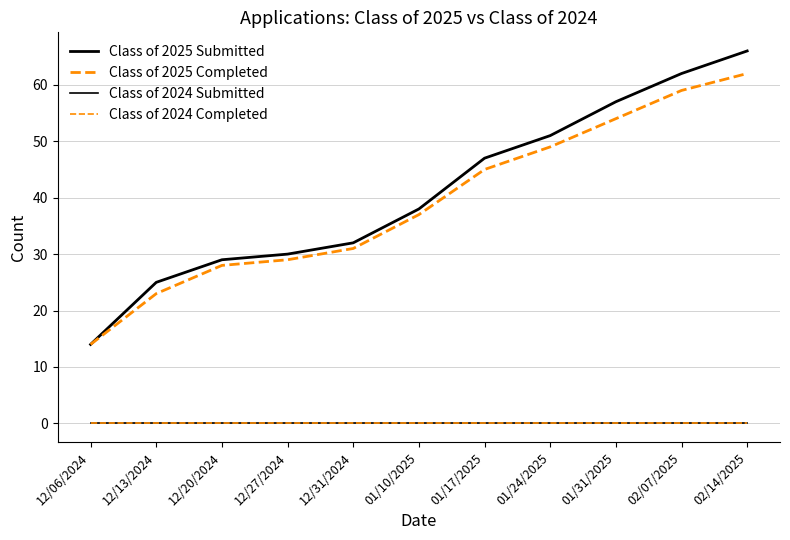

Reading left to right, what are all the values shown in this chart?

Class of 2025 Submitted: 12/06/2024=14	12/13/2024=25	12/20/2024=29	12/27/2024=30	12/31/2024=32	01/10/2025=38	01/17/2025=47	01/24/2025=51	01/31/2025=57	02/07/2025=62	02/14/2025=66
Class of 2025 Completed: 12/06/2024=14	12/13/2024=23	12/20/2024=28	12/27/2024=29	12/31/2024=31	01/10/2025=37	01/17/2025=45	01/24/2025=49	01/31/2025=54	02/07/2025=59	02/14/2025=62
Class of 2024 Submitted: 12/06/2024=0	12/13/2024=0	12/20/2024=0	12/27/2024=0	12/31/2024=0	01/10/2025=0	01/17/2025=0	01/24/2025=0	01/31/2025=0	02/07/2025=0	02/14/2025=0
Class of 2024 Completed: 12/06/2024=0	12/13/2024=0	12/20/2024=0	12/27/2024=0	12/31/2024=0	01/10/2025=0	01/17/2025=0	01/24/2025=0	01/31/2025=0	02/07/2025=0	02/14/2025=0